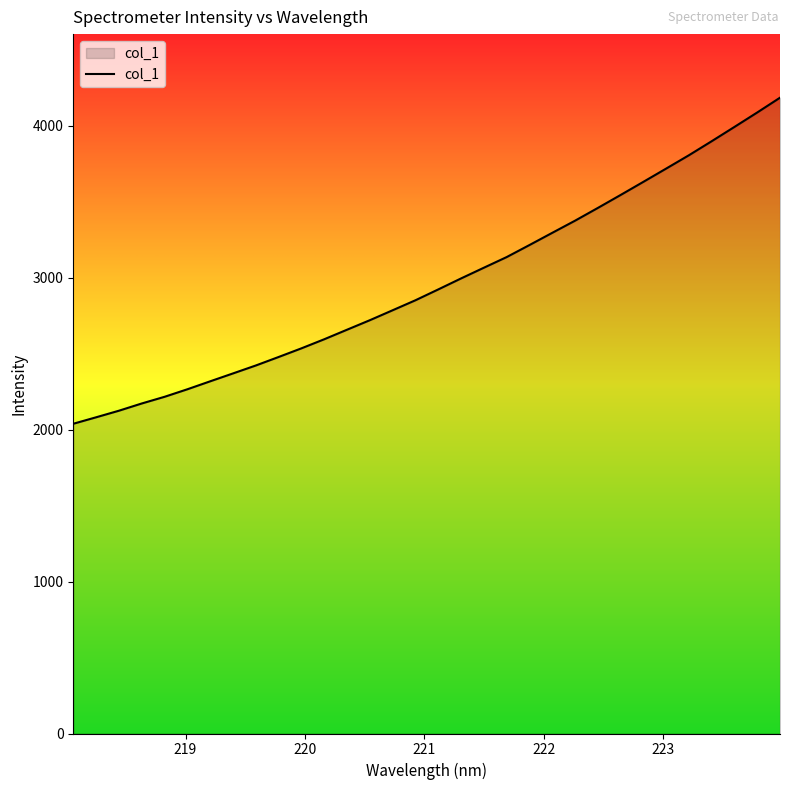

What is the difference between the maximum and minimum values?

2146.9